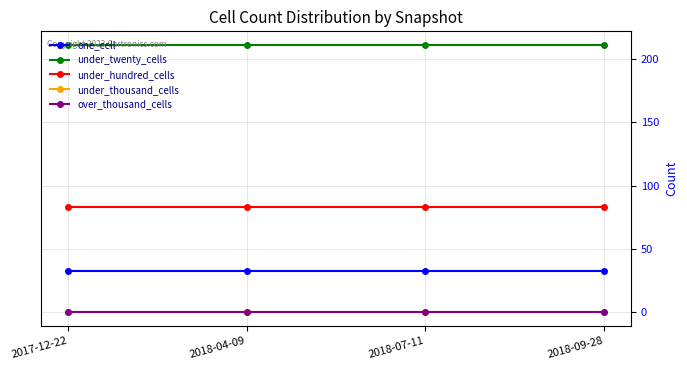

What is the total value across all series at 2018-09-28?

327